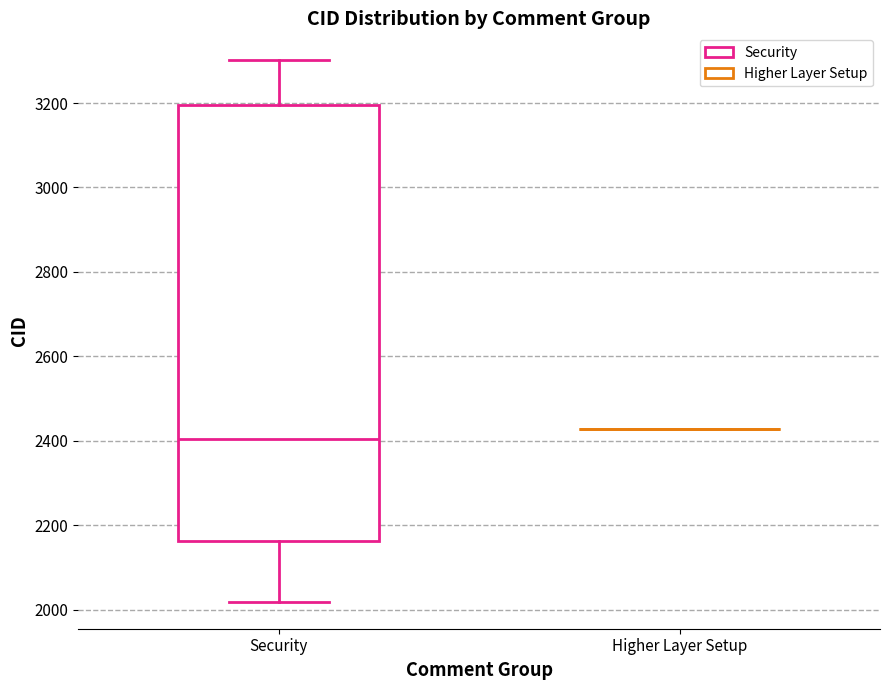

Reading left to right, read every box against the y-axis: the position of its median line, the range the box covers, and the ends of its whiskers. The values are not printed on the chart, so give them approximately, as read against the axis.

Security: median 2400, box 2160 to 3200, whiskers 2020 to 3300
Higher Layer Setup: box collapsed to a line at 2420, whiskers 2420 to 2420